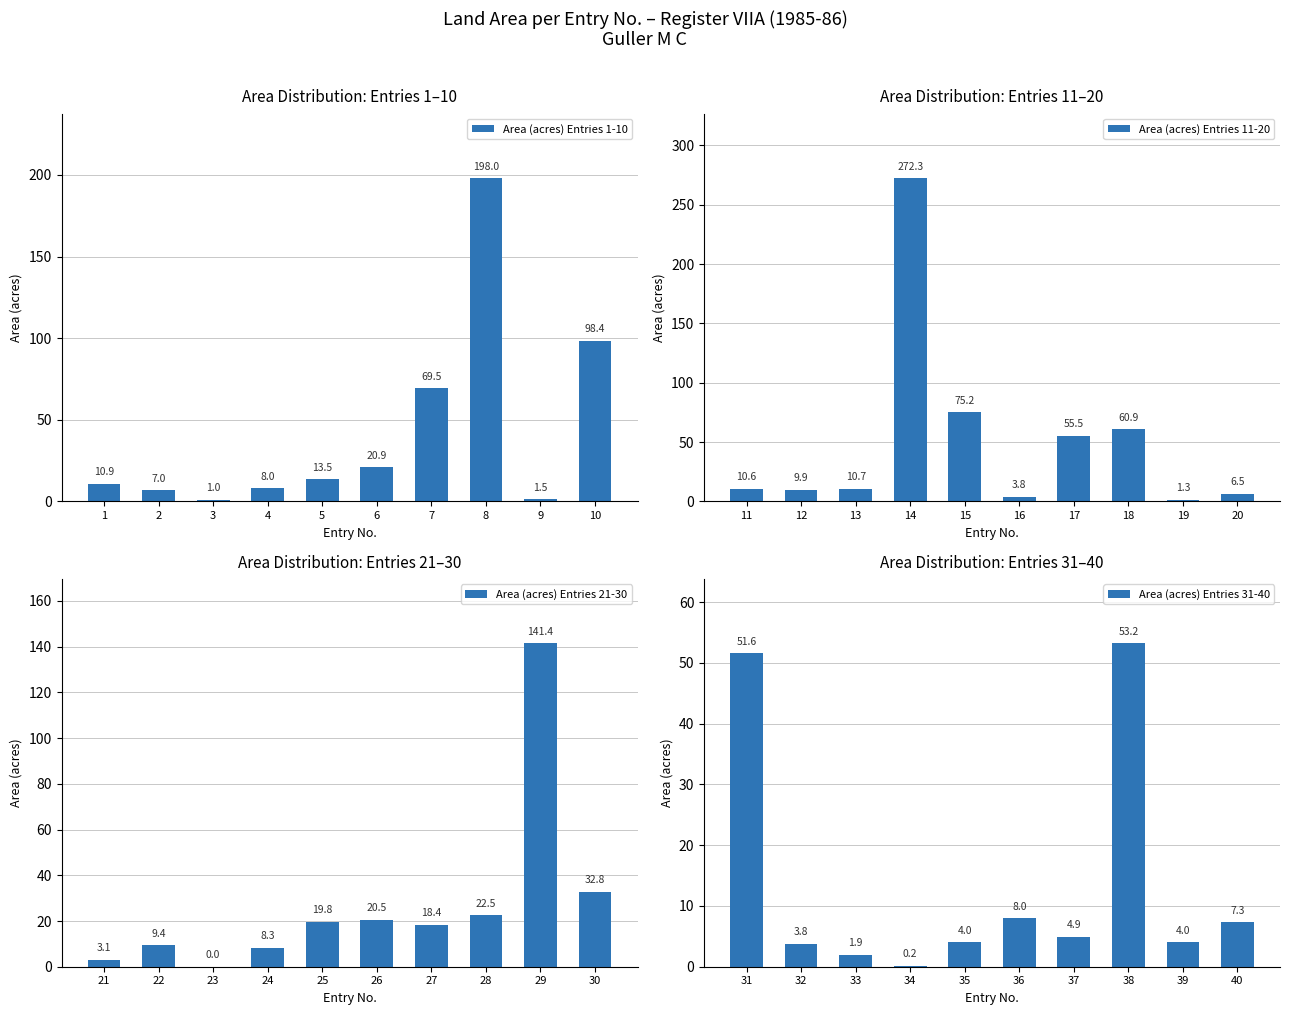

What is the difference between the second highest and second lowest values in the Area (acres) Entries 11-20 series?

71.4